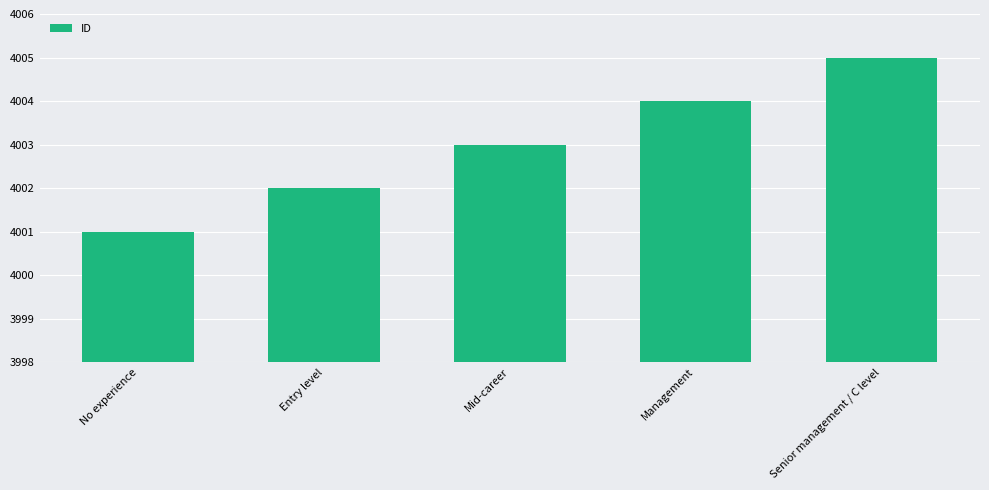

Reading left to right, extract all data points from this chart.

4001	4002	4003	4004	4005